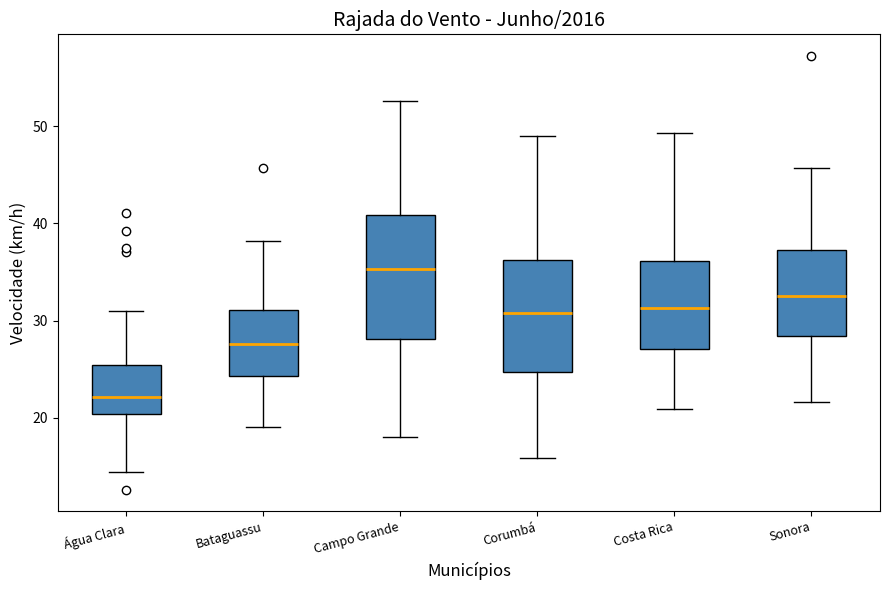

Which box is the tallest, from its lower edge to its upper edge?

Campo Grande